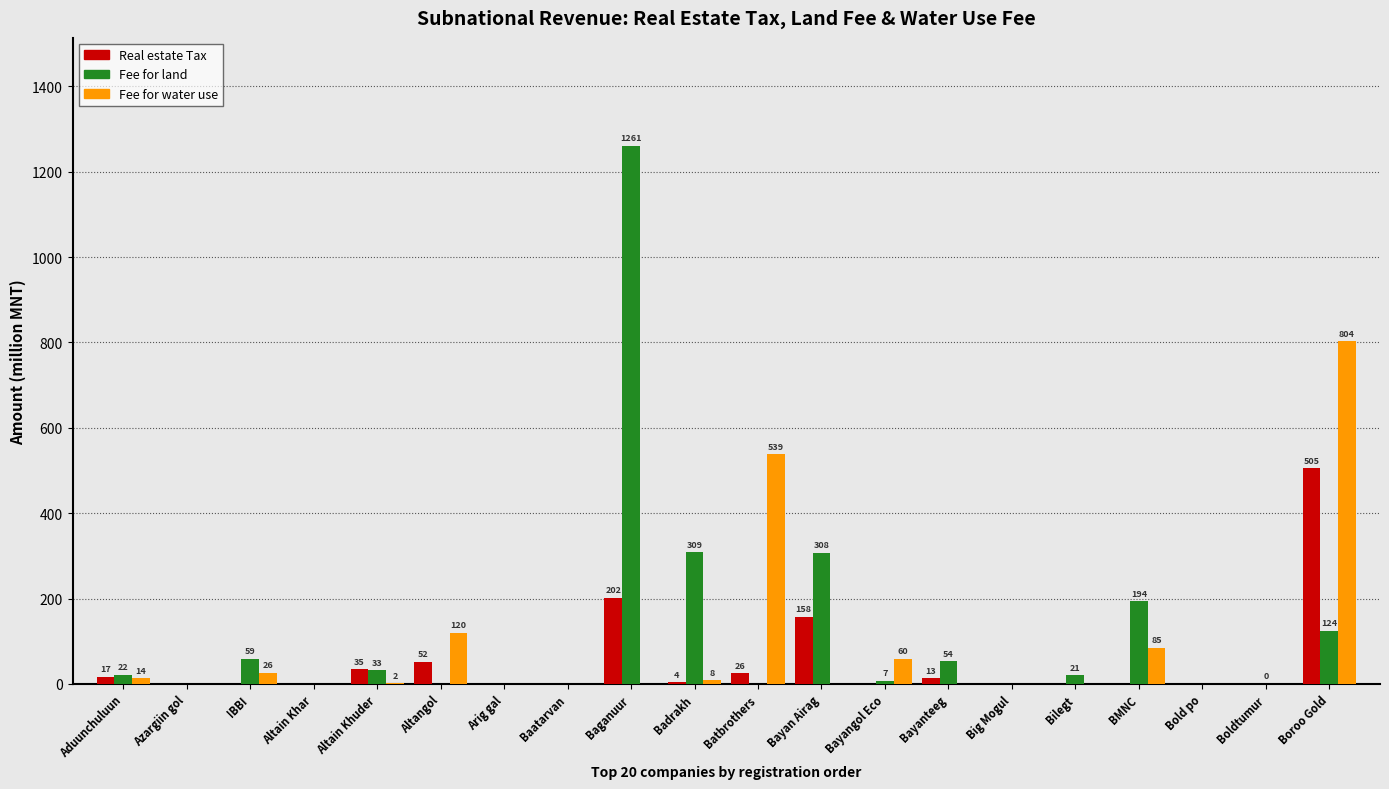

True or false: Fee for water use has a value of 13.6 at Aduunchuluun.

True